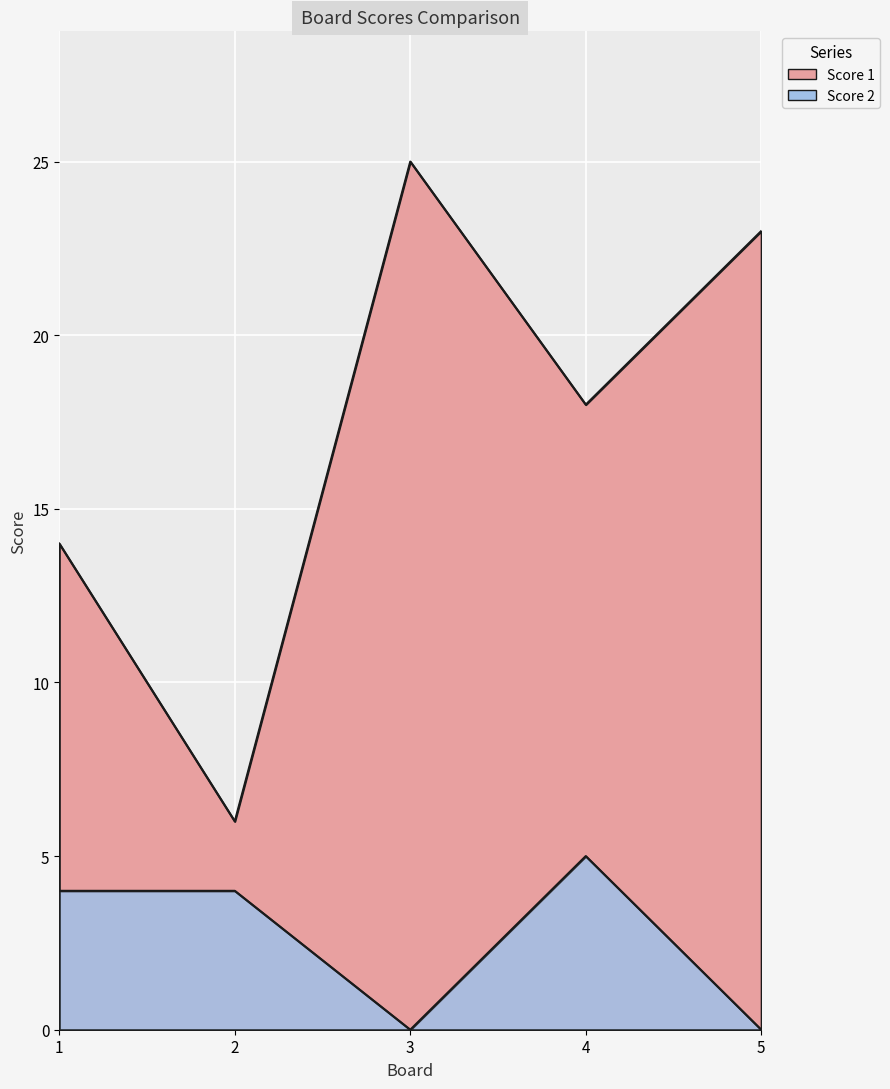

True or false: Score 1 and Score 2 intersect in this chart.

False